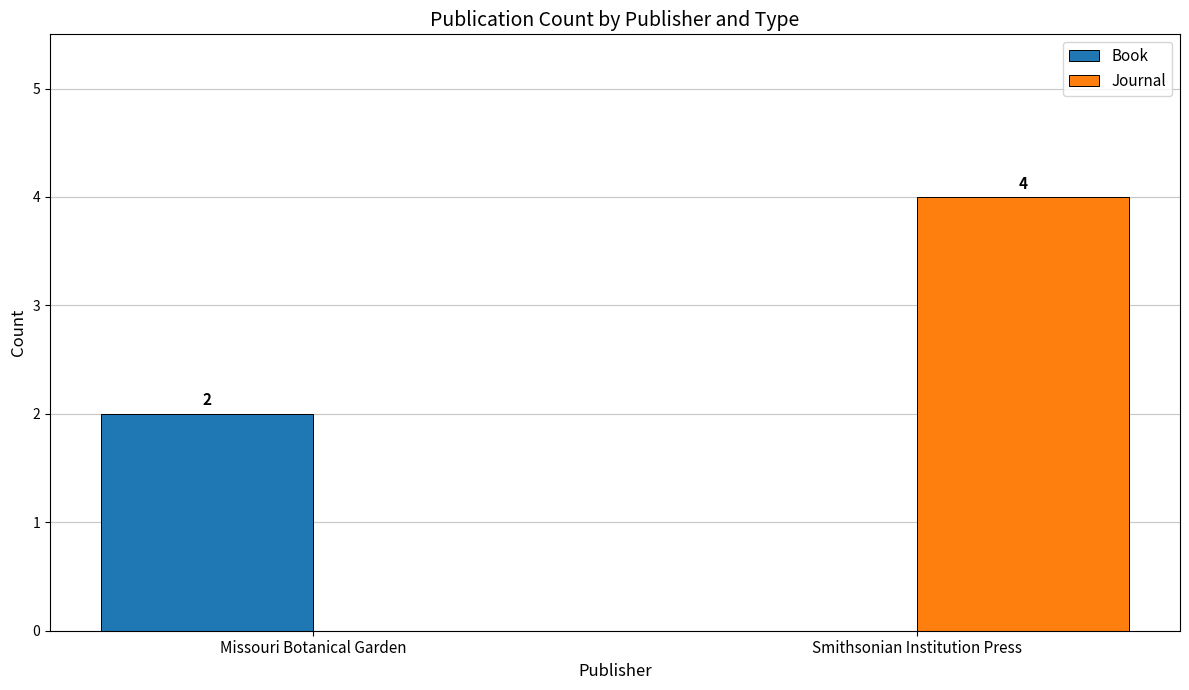

True or false: Book has a value of 1 at Smithsonian Institution Press.

False